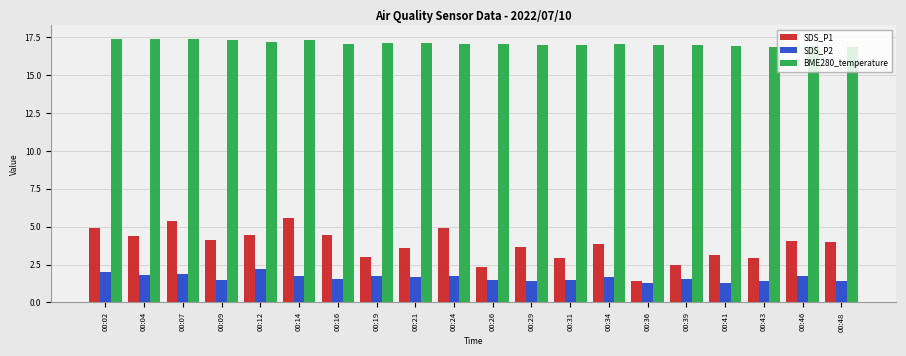

List the series in order of their peak value, lowest first.

SDS_P2, SDS_P1, BME280_temperature